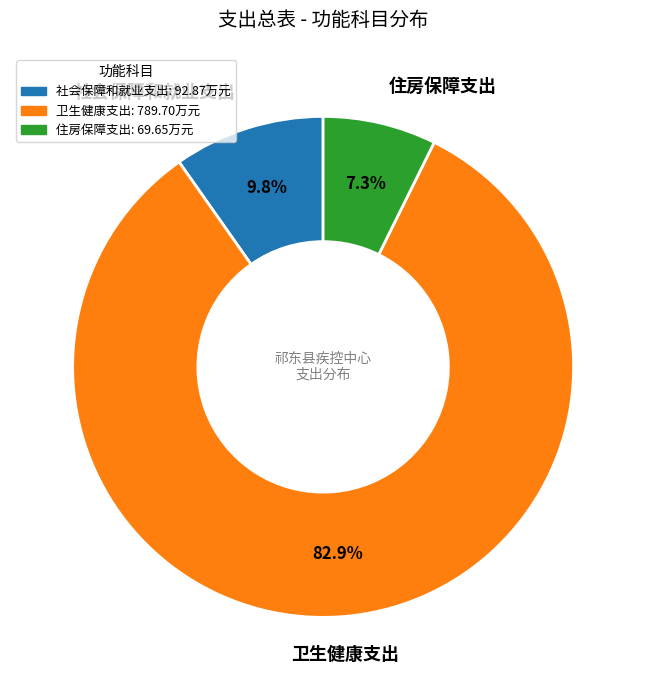

True or false: 社会保障和就业支出 accounts for 23% of the total.

False